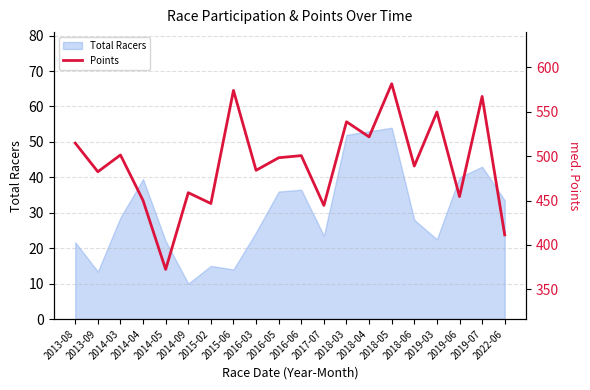

What is the maximum value for Total Racers?

54.0